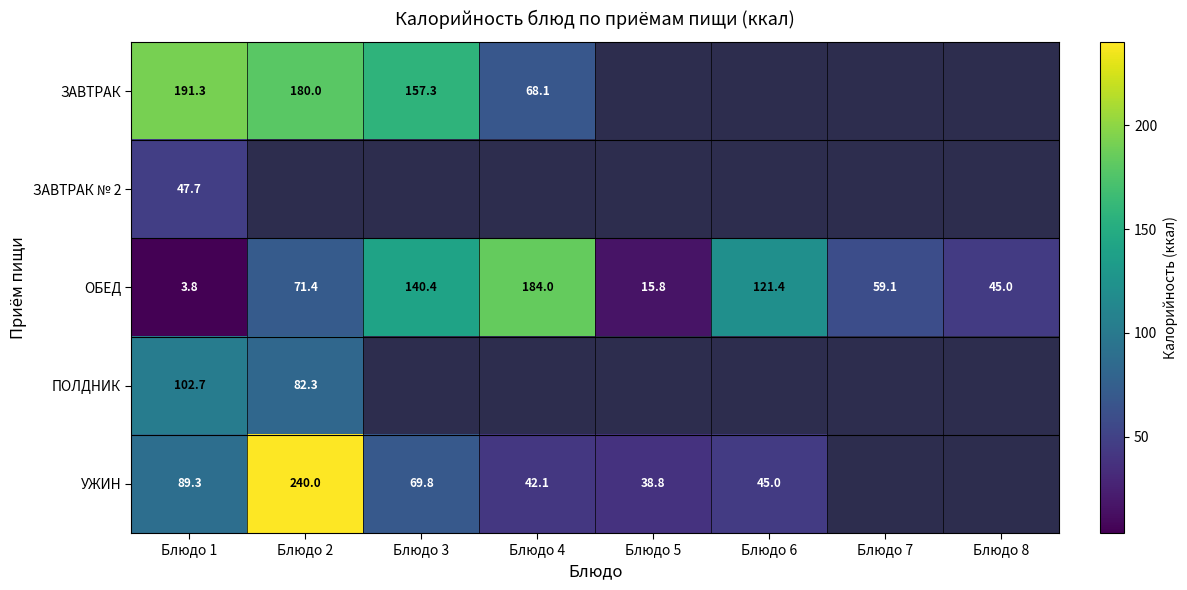

What is the average value of the ОБЕД series?

80.1